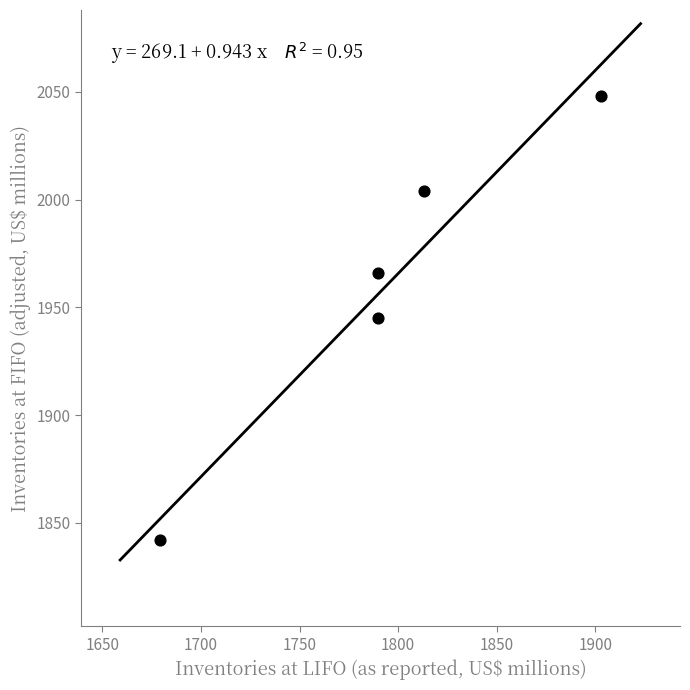

What is the average Y value?

1961